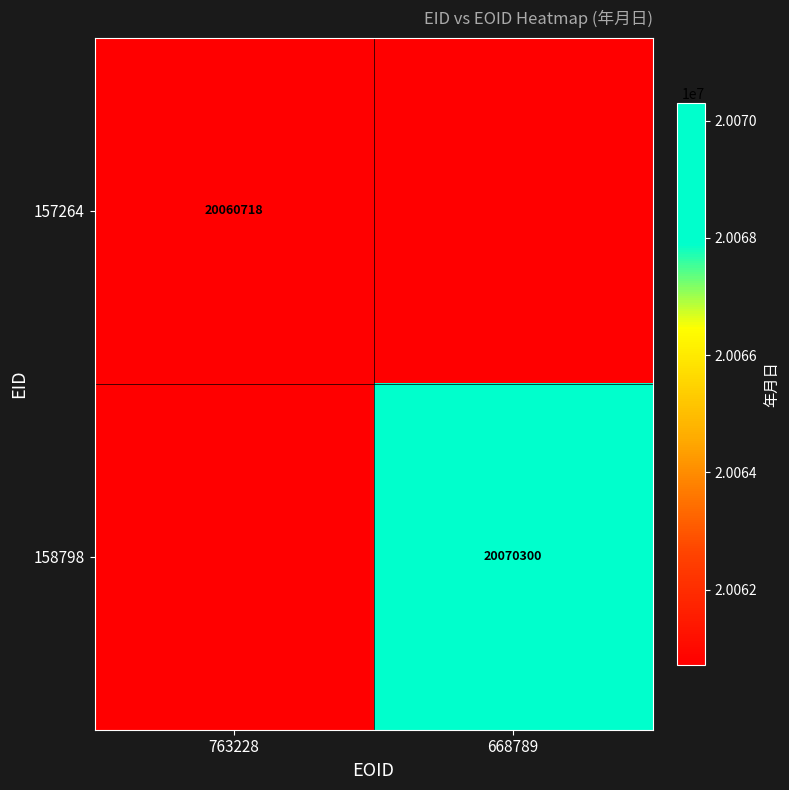

True or false: 158798 has a value of 35208976 at 668789.

False